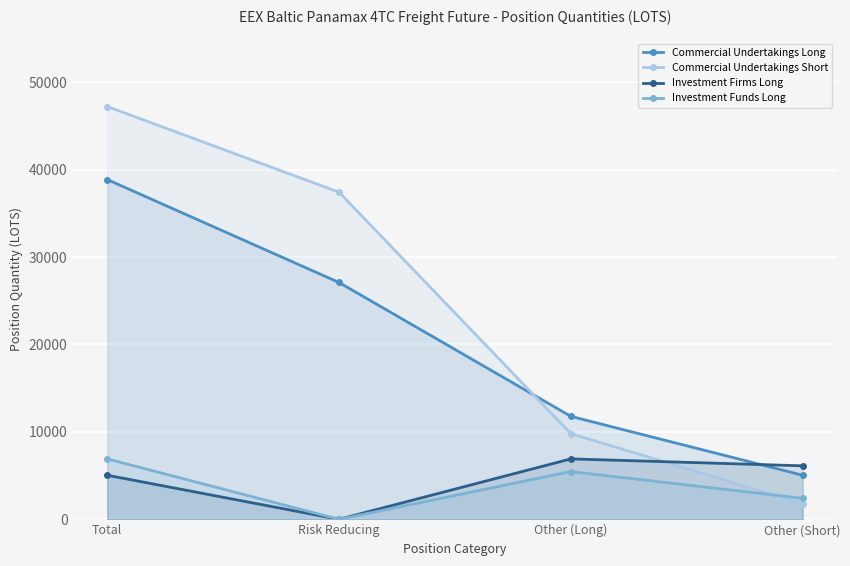

What is the greatest value displayed?

47210.4